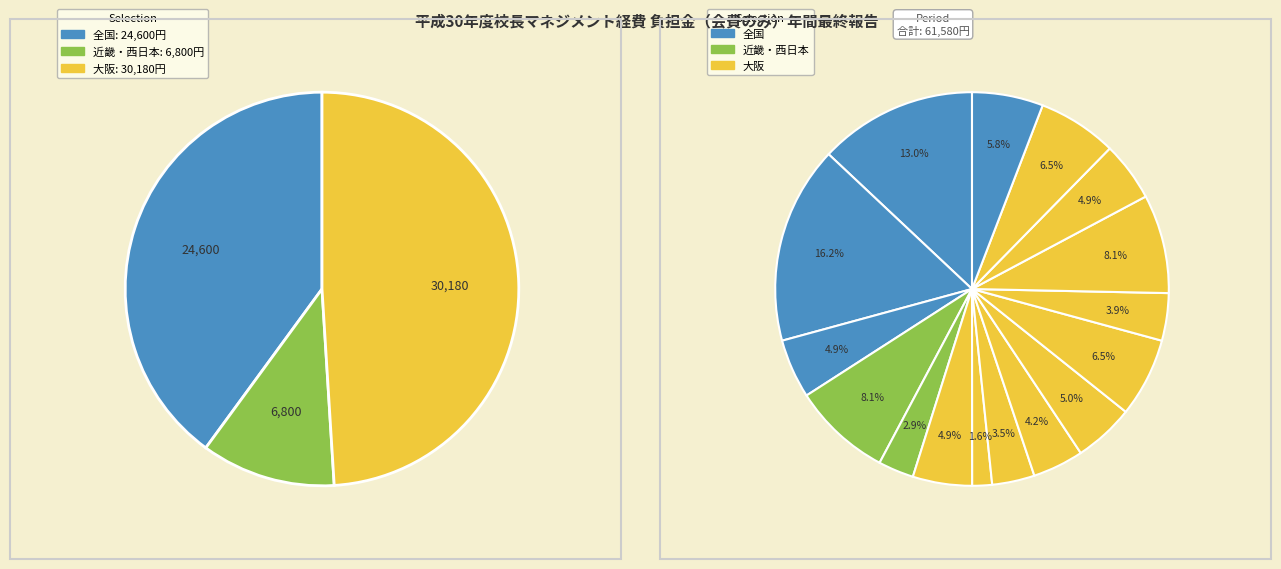

Is it true that 大阪府立学校事務長会 is 1% of the pie?

False